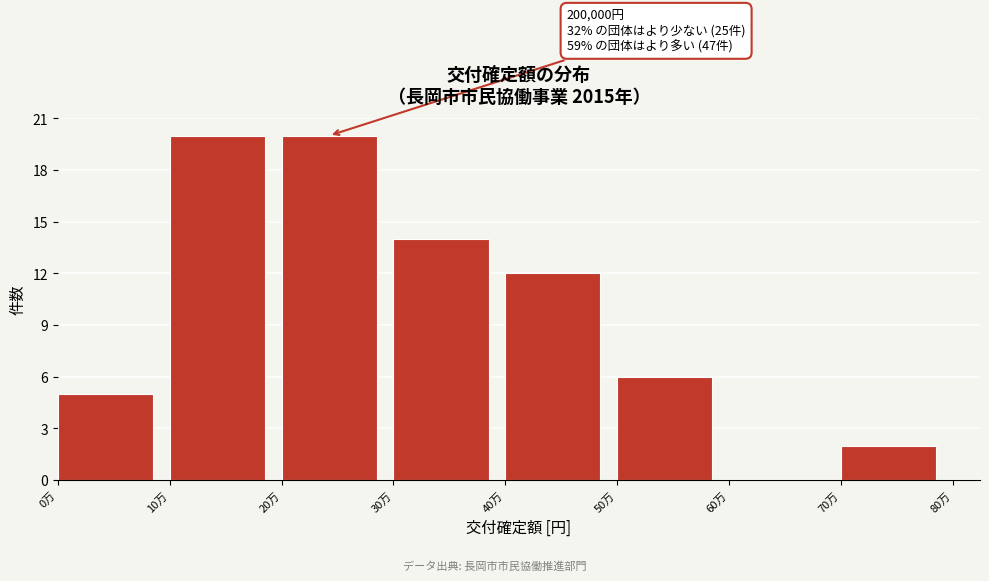

Reading left to right, transcribe all the data shown in this chart.

0万=5	10万=20	20万=20	30万=14	40万=12	50万=6	60万=0	70万=2